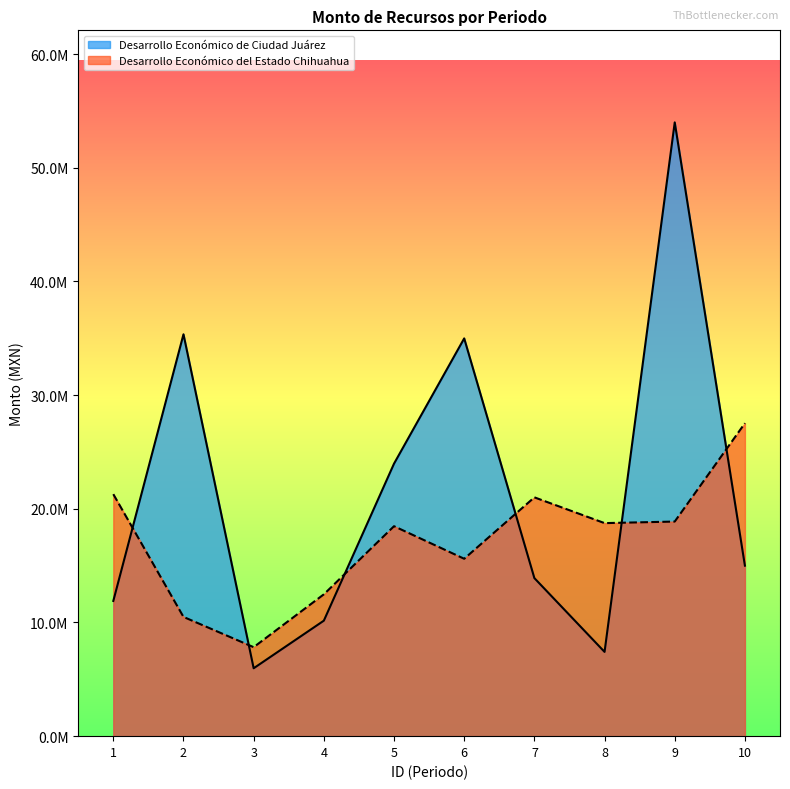

Is it true that Desarrollo Económico de Ciudad Juárez equals 53994314.2 at 9?

True